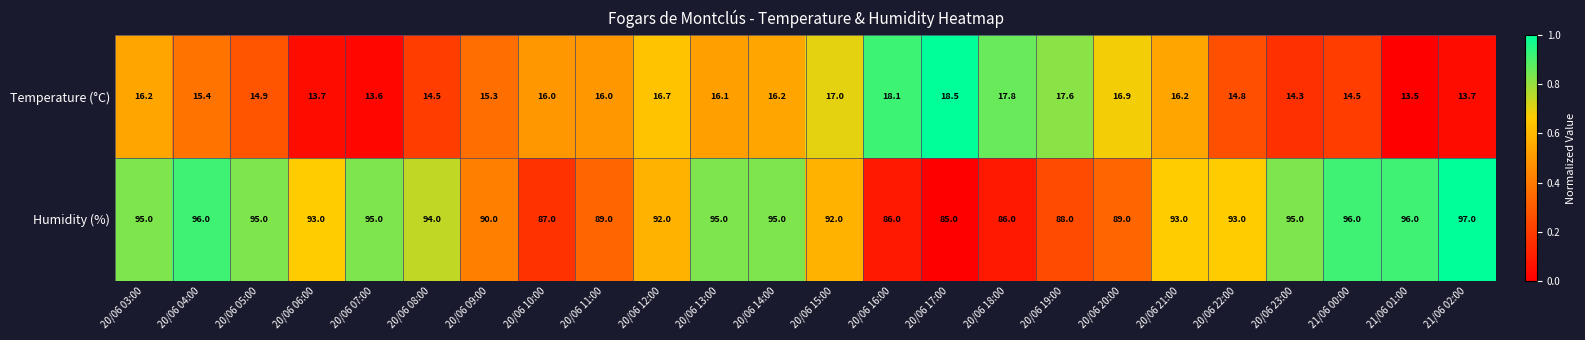

At how many categories does at least one series exceed 19?

24